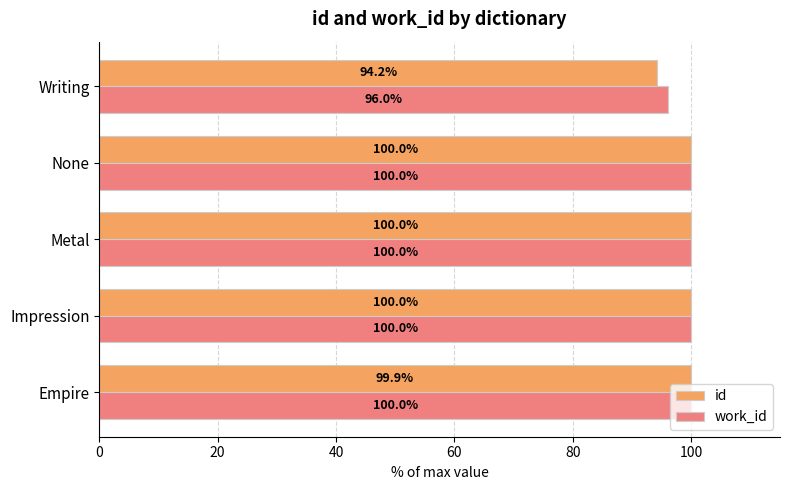

What is the spread (max minus min) of values at Writing?

1.8